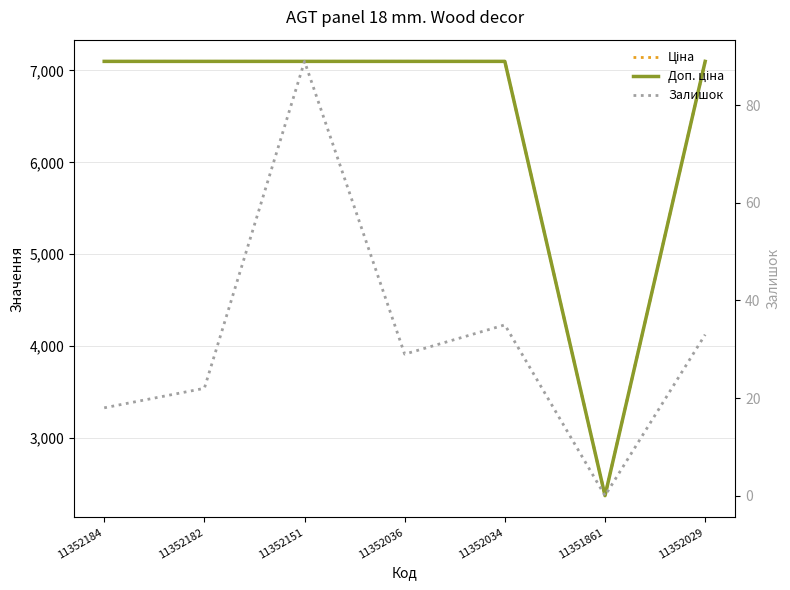

At which label does Залишок reach its minimum?

11351861